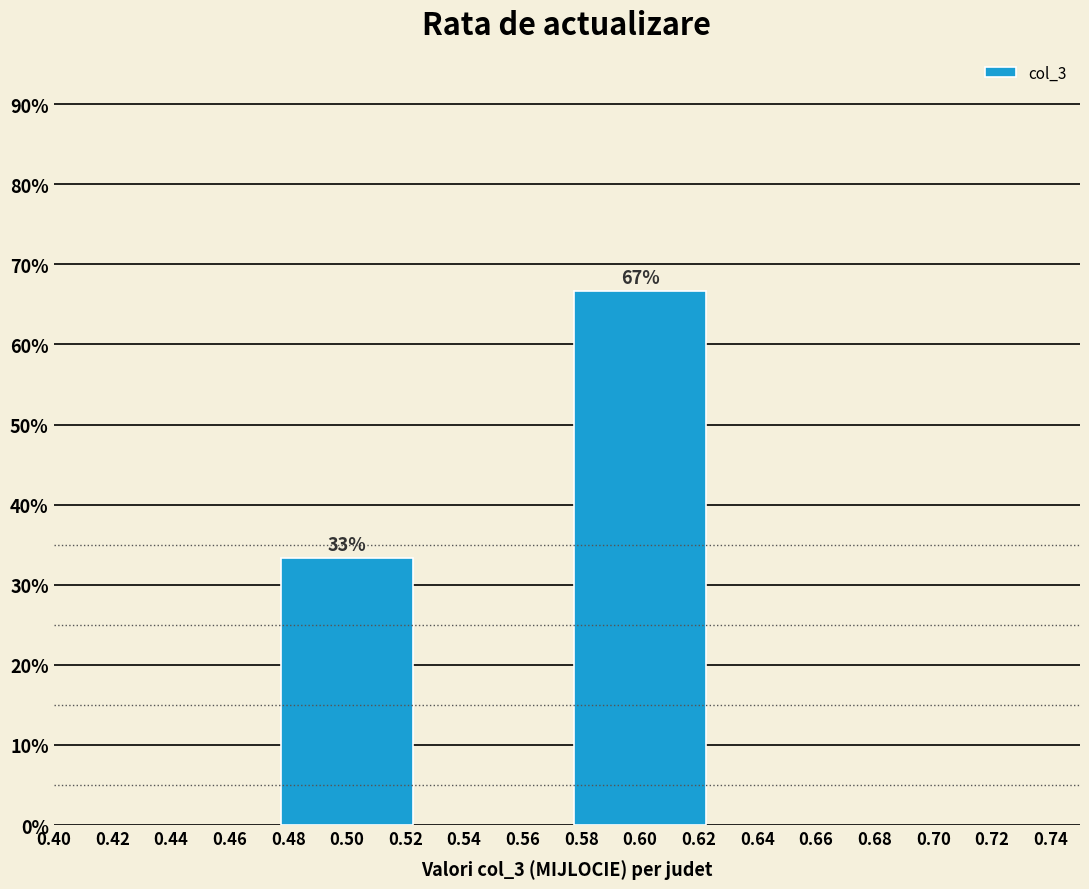

Does the chart contain any negative values?

No